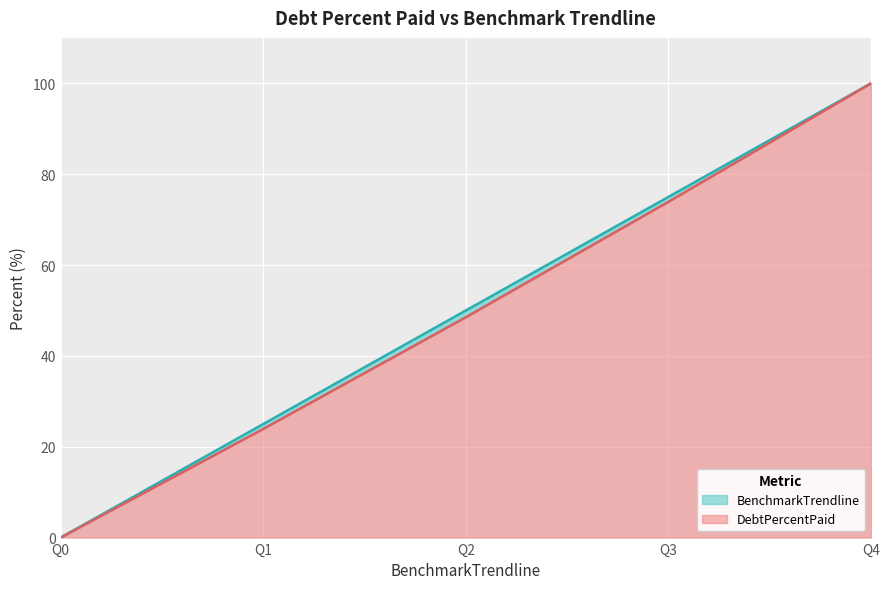

What is the approximate value of DebtPercentPaid at Q3?

73.9